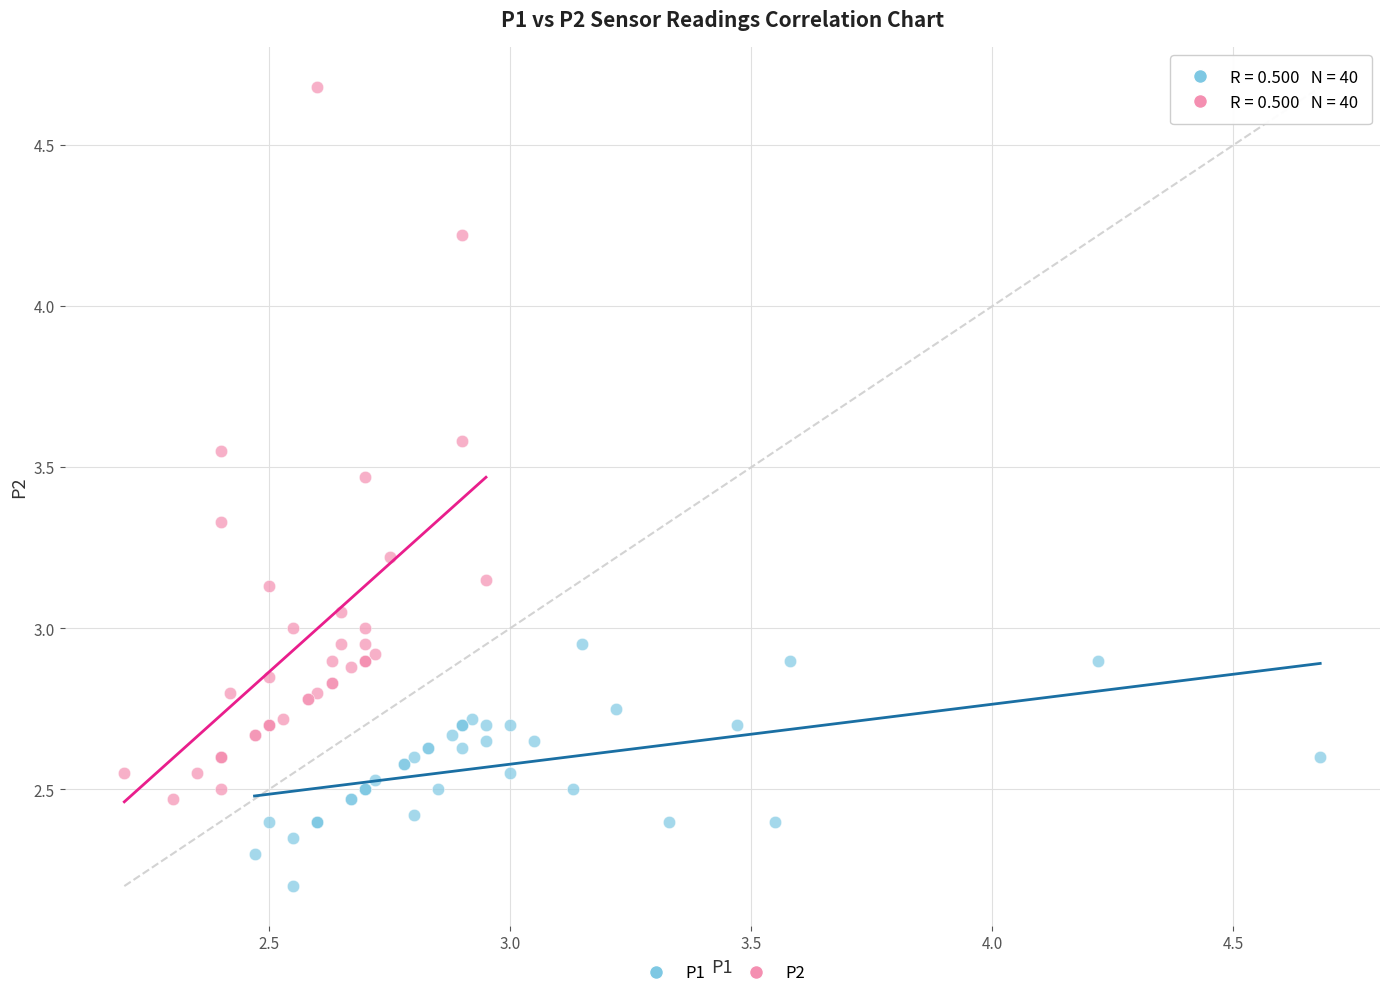

Which series has the largest Y range (max minus min)?

P2